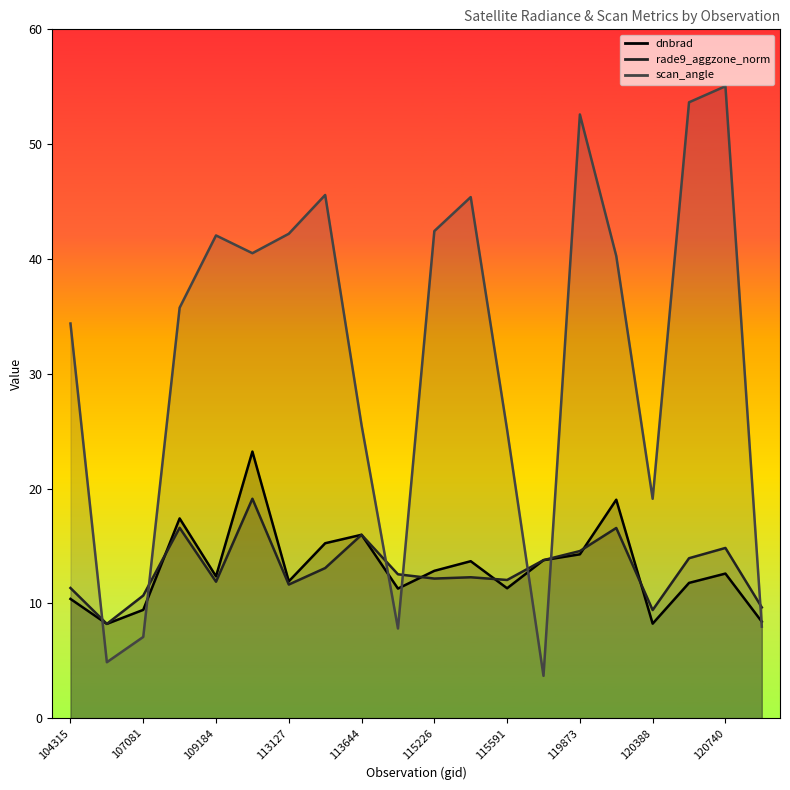

What are all the series names shown in the legend?

dnbrad, rade9_aggzone_norm, scan_angle